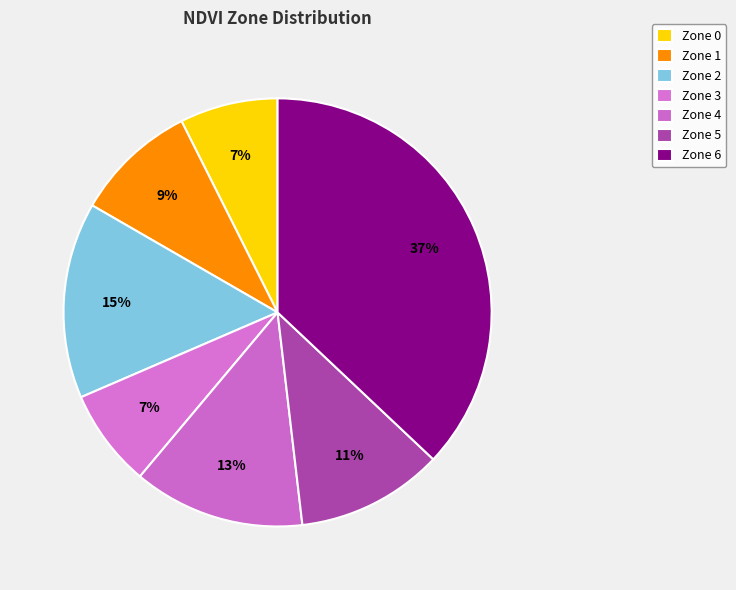

Count the number of slices in the pie.

7